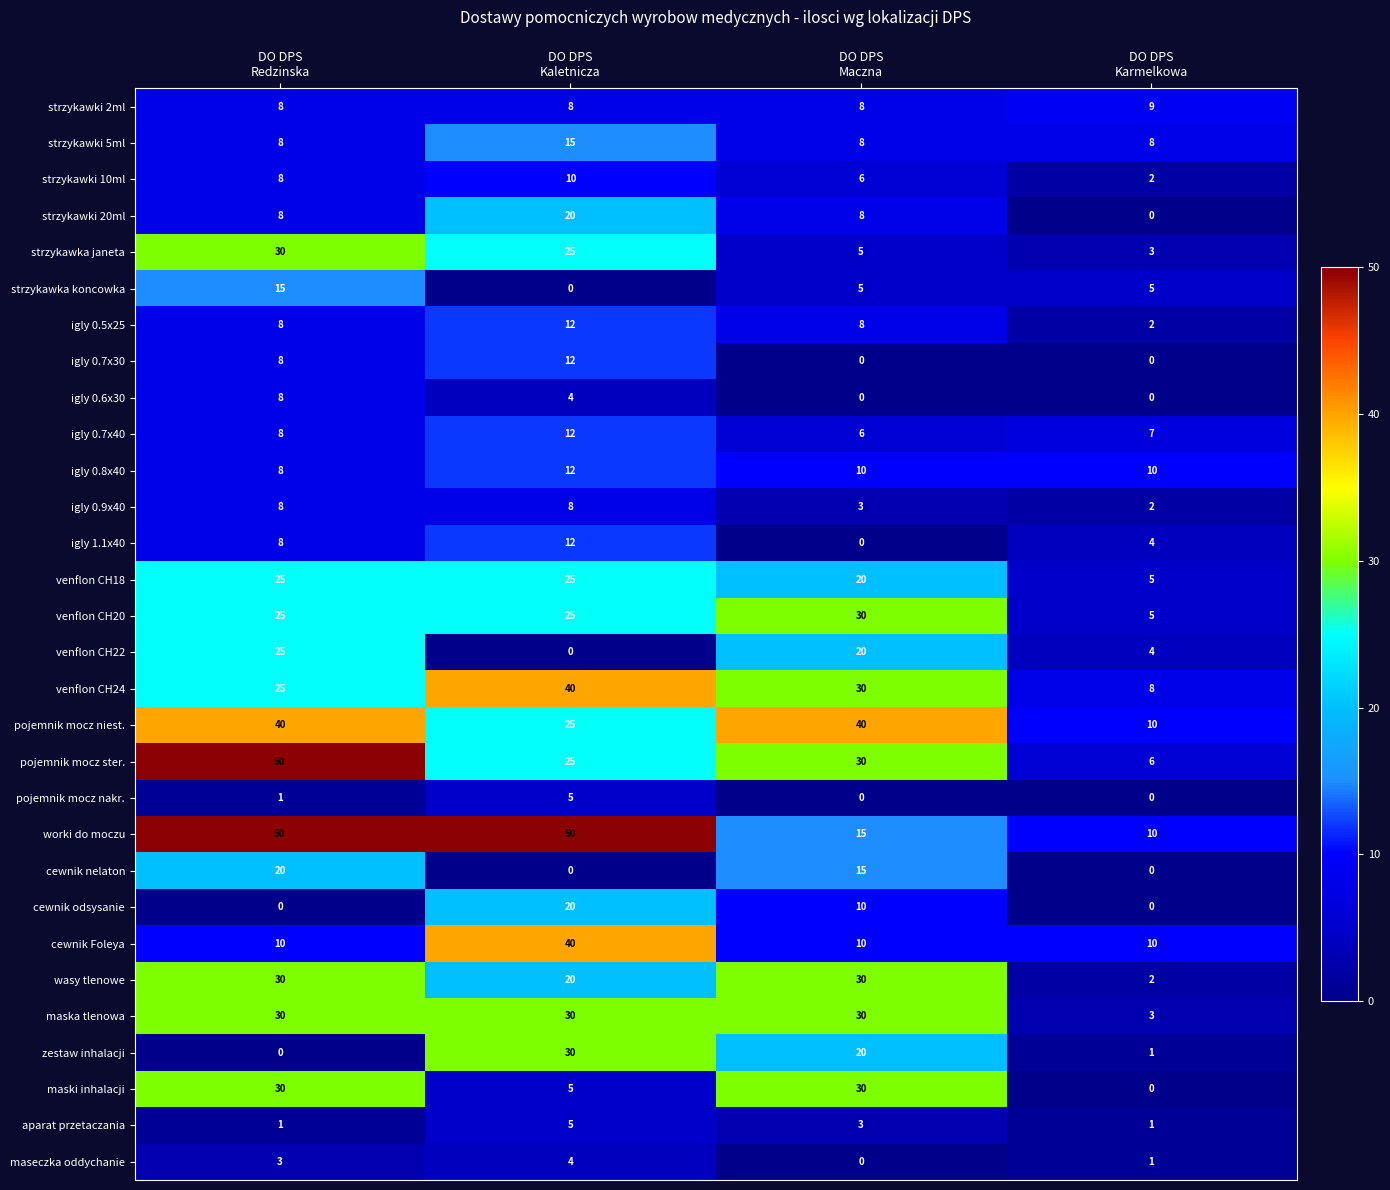

Which series has the widest spread of values?

pojemnik mocz ster.